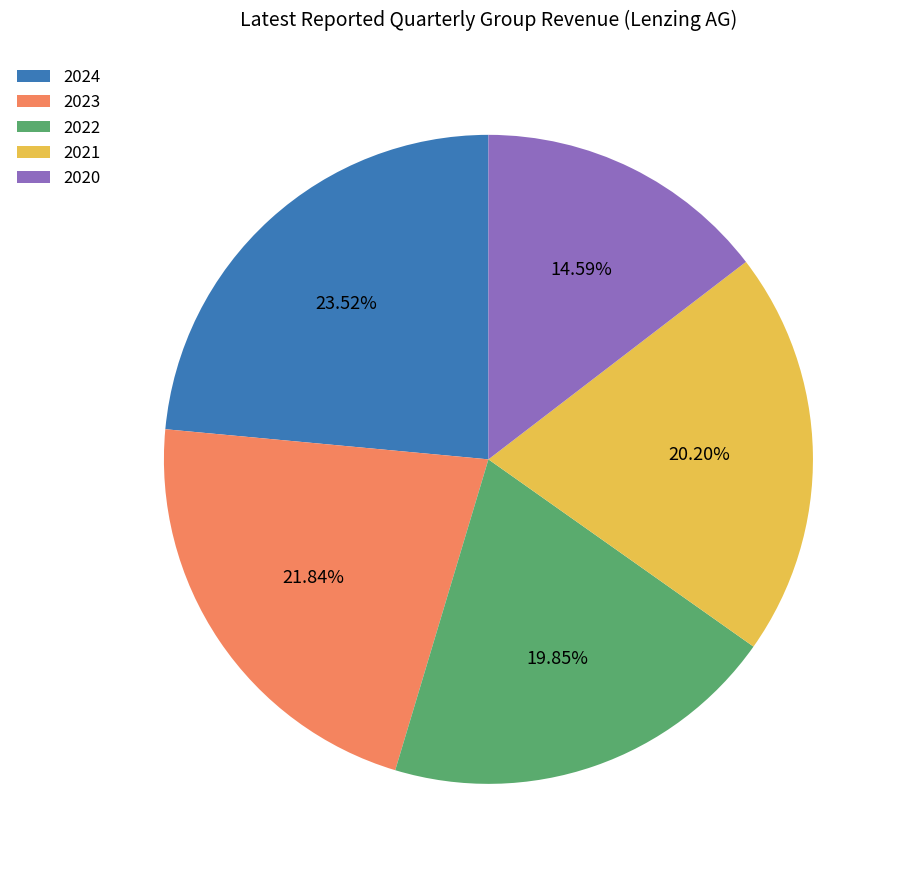

What is the smallest slice in the pie chart?

2020